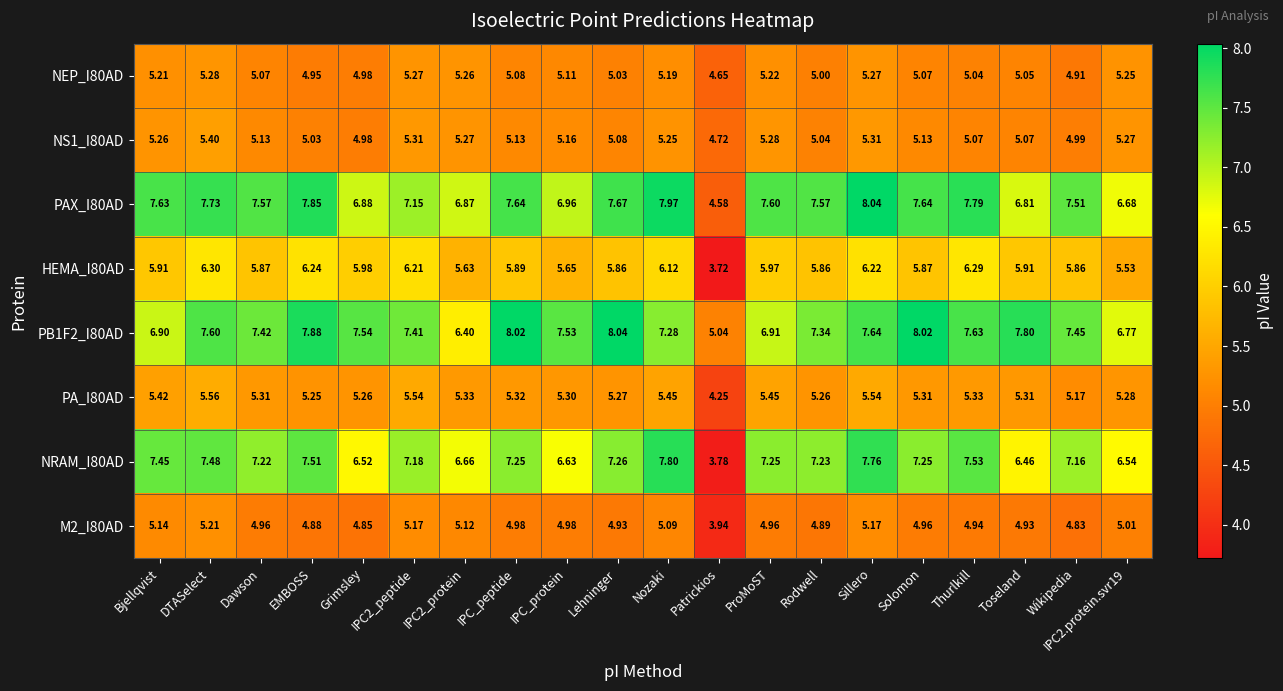

At which category does the chart reach its minimum across all series?

Patrickios